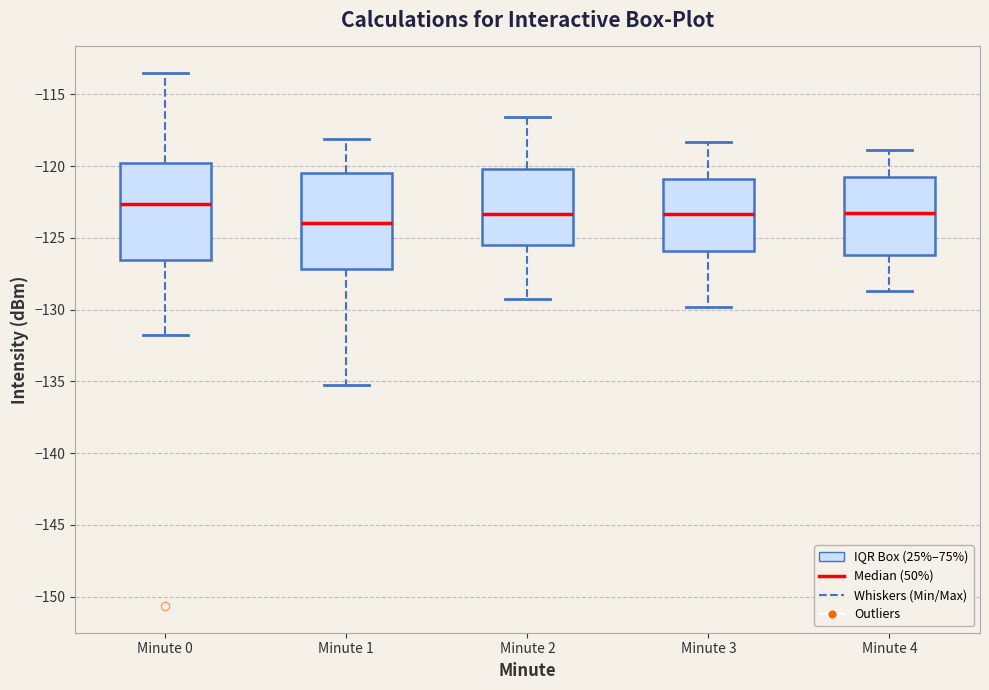

Which box's median line is the highest?

Minute 0